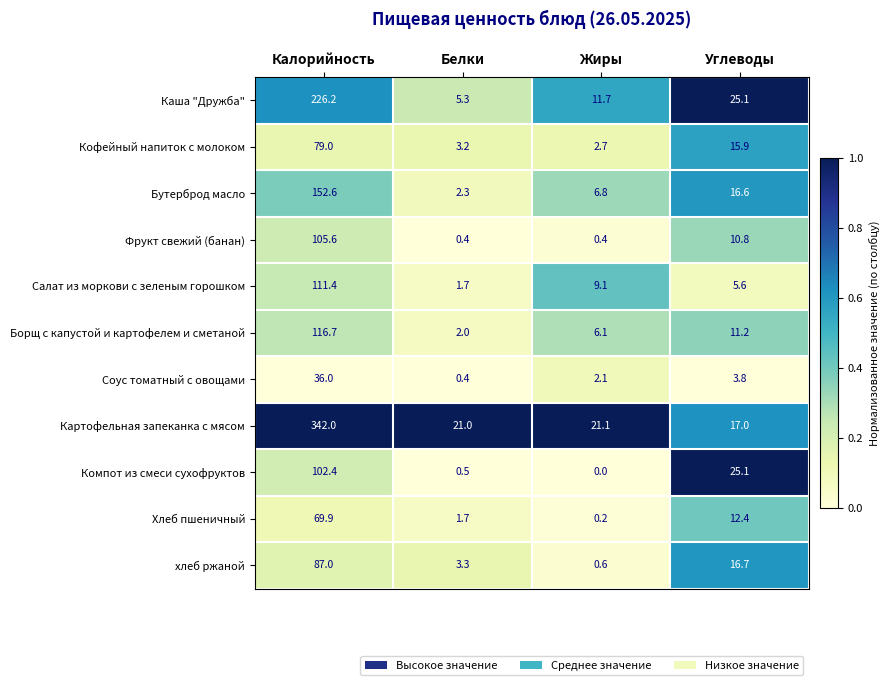

Rank the series by their maximum value, from highest to lowest.

Картофельная запеканка с мясом, Каша "Дружба", Бутерброд масло, Борщ с капустой и картофелем и сметаной, Салат из моркови с зеленым горошком, Фрукт свежий (банан), Компот из смеси сухофруктов, хлеб ржаной, Кофейный напиток с молоком, Хлеб пшеничный, Соус томатный с овощами